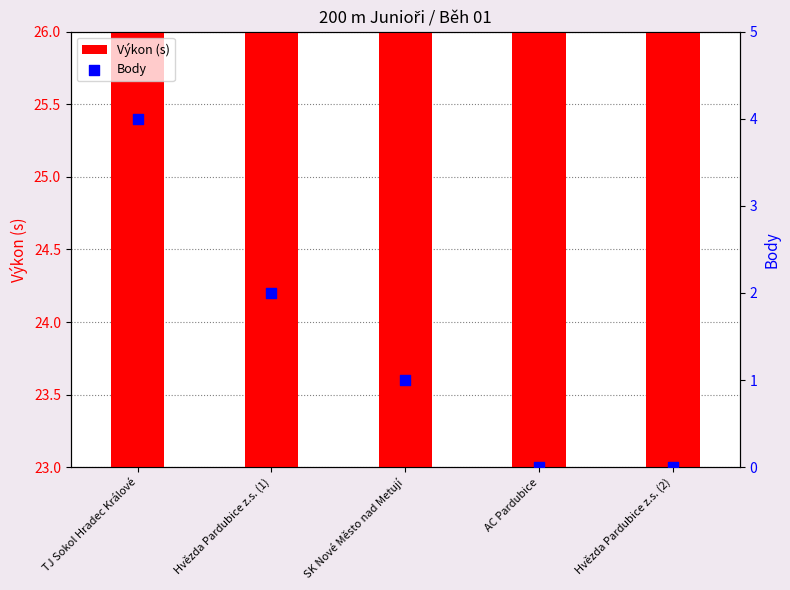

At how many categories does at least one series exceed 24?

4